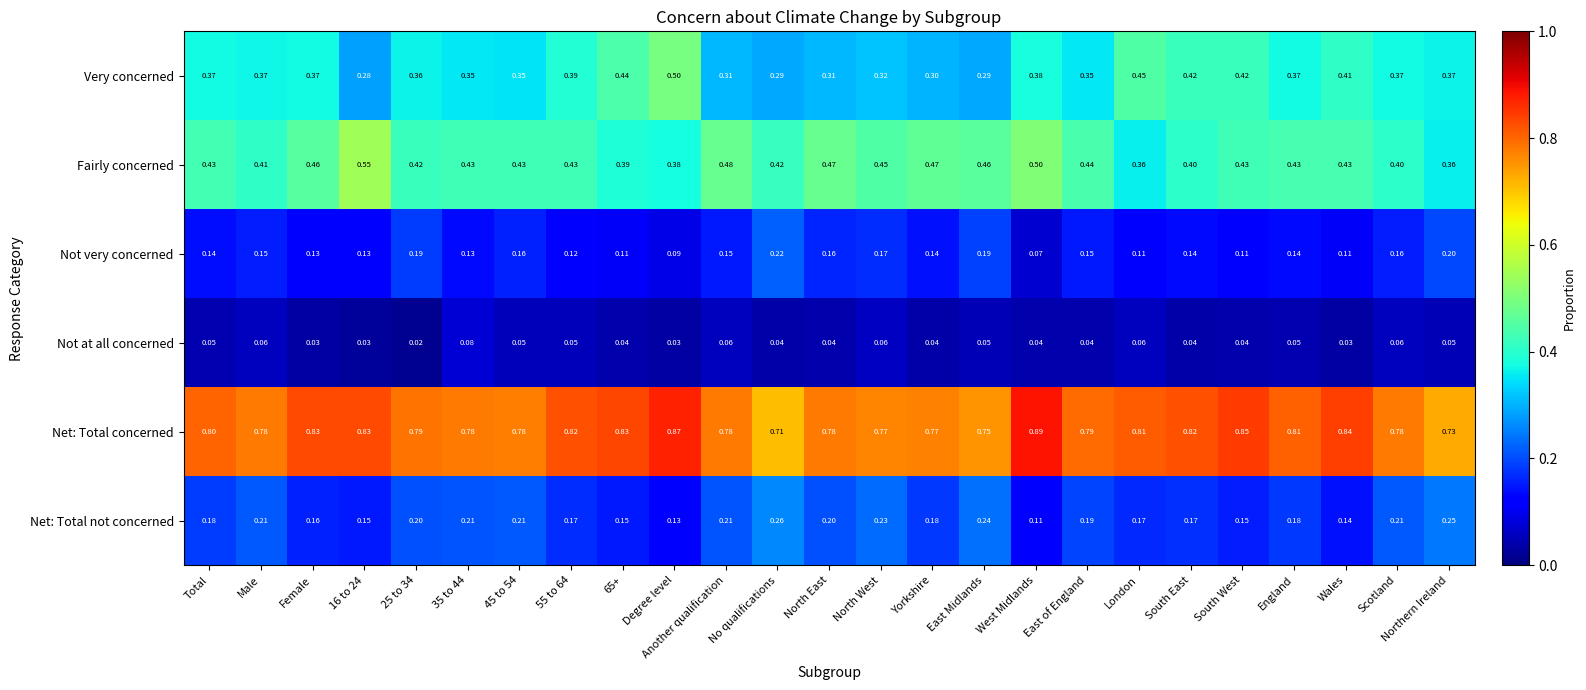

At which label does Net: Total concerned reach its peak?

West Midlands